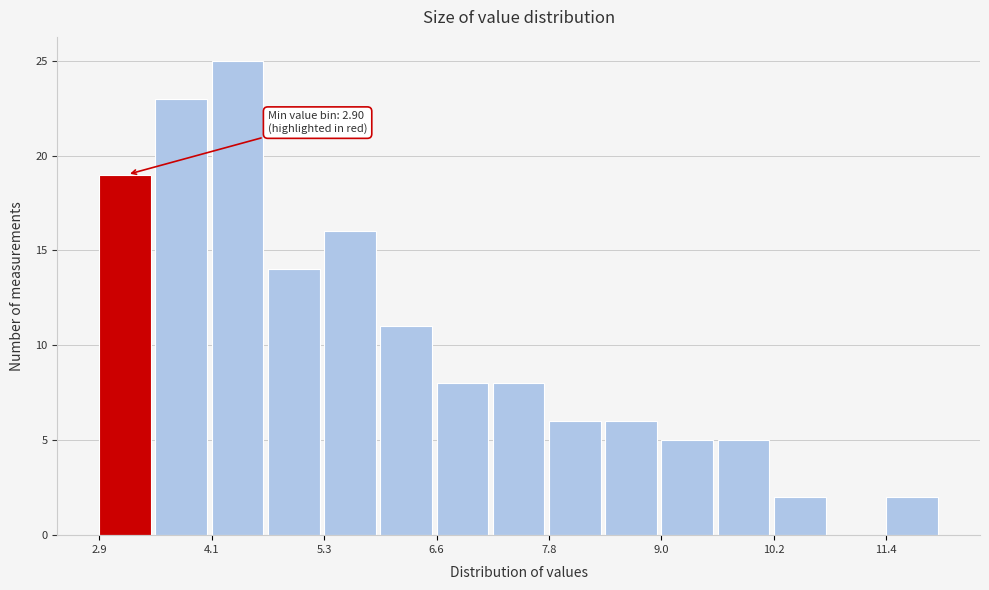

Read against the x-axis, roughly where is the centre of the tallest bar?

4.4